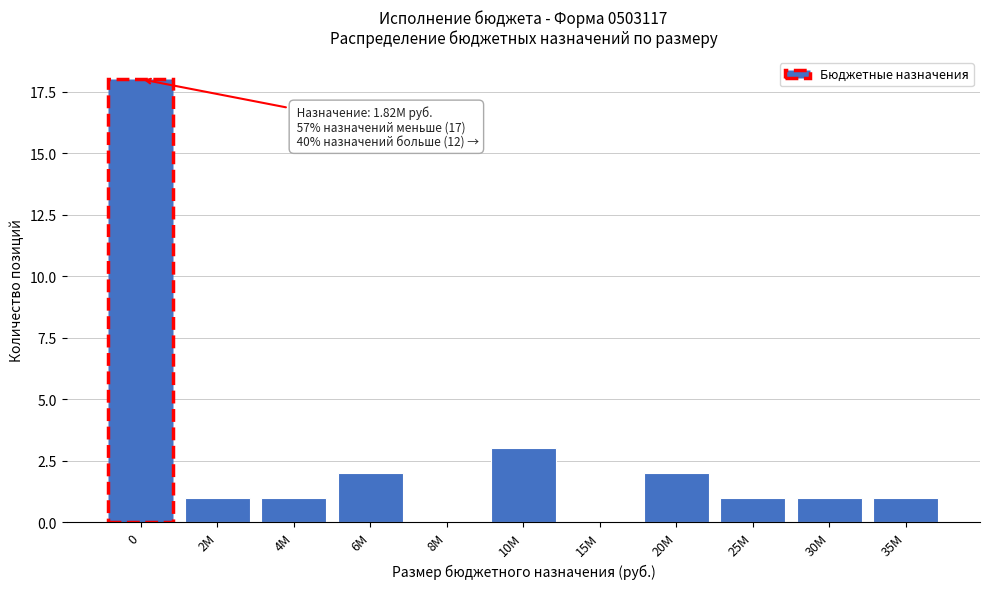

Reading left to right, list all the values displayed in this chart.

0=18	2M=1	4M=1	6M=2	8M=0	10M=3	15M=0	20M=2	25M=1	30M=1	35M=1